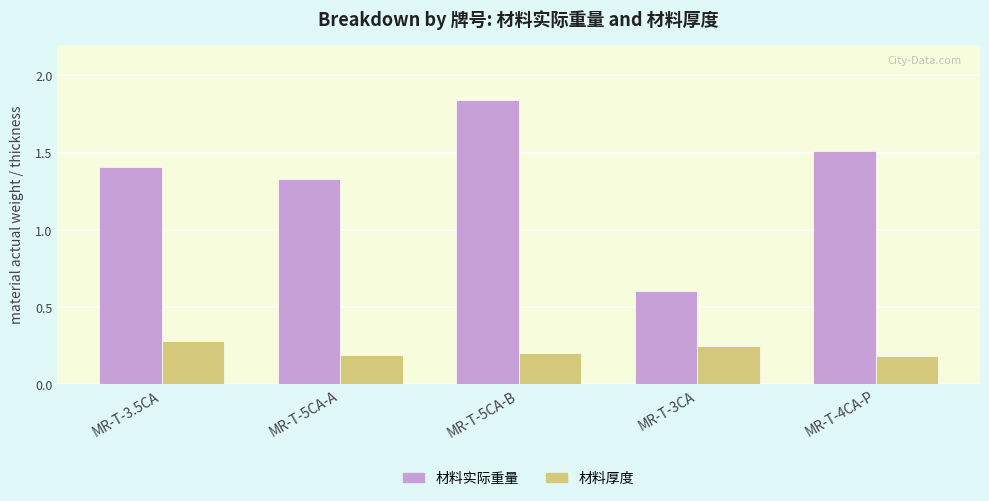

What is the difference between the maximum and minimum values in the 材料厚度 series?

0.1